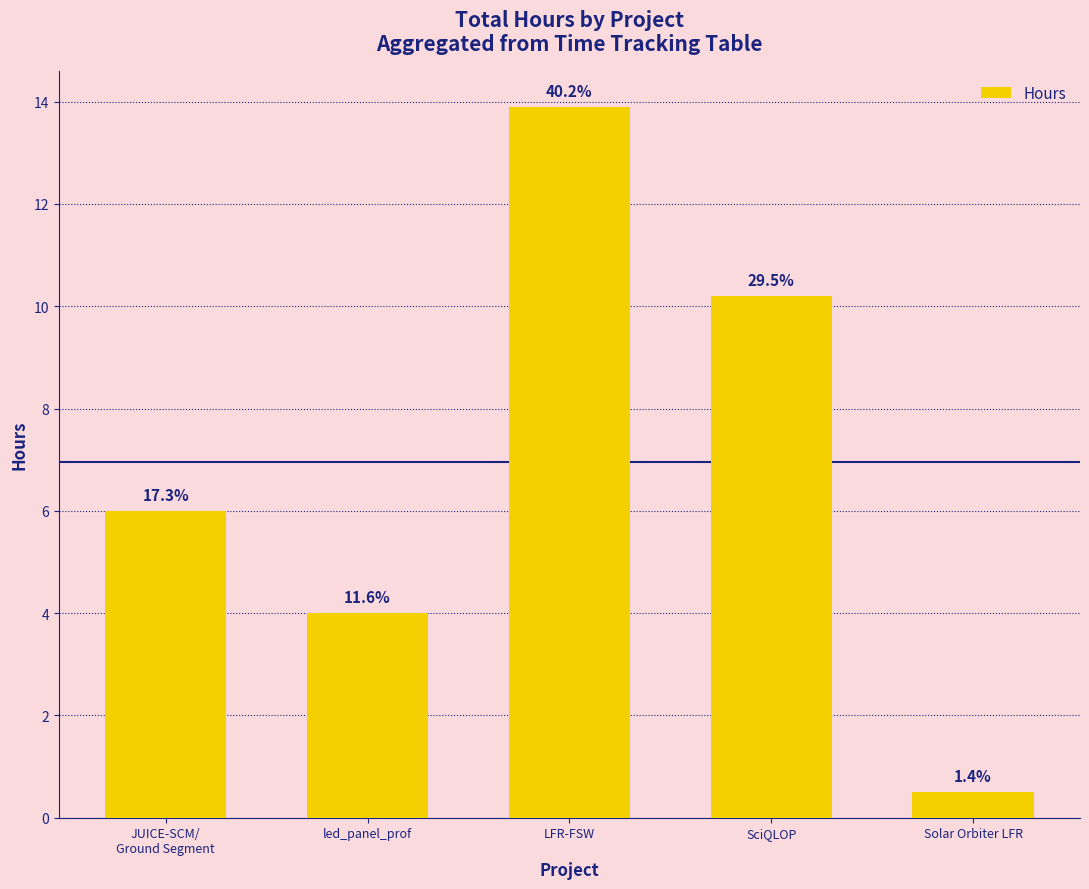

Does the chart contain any negative values?

No